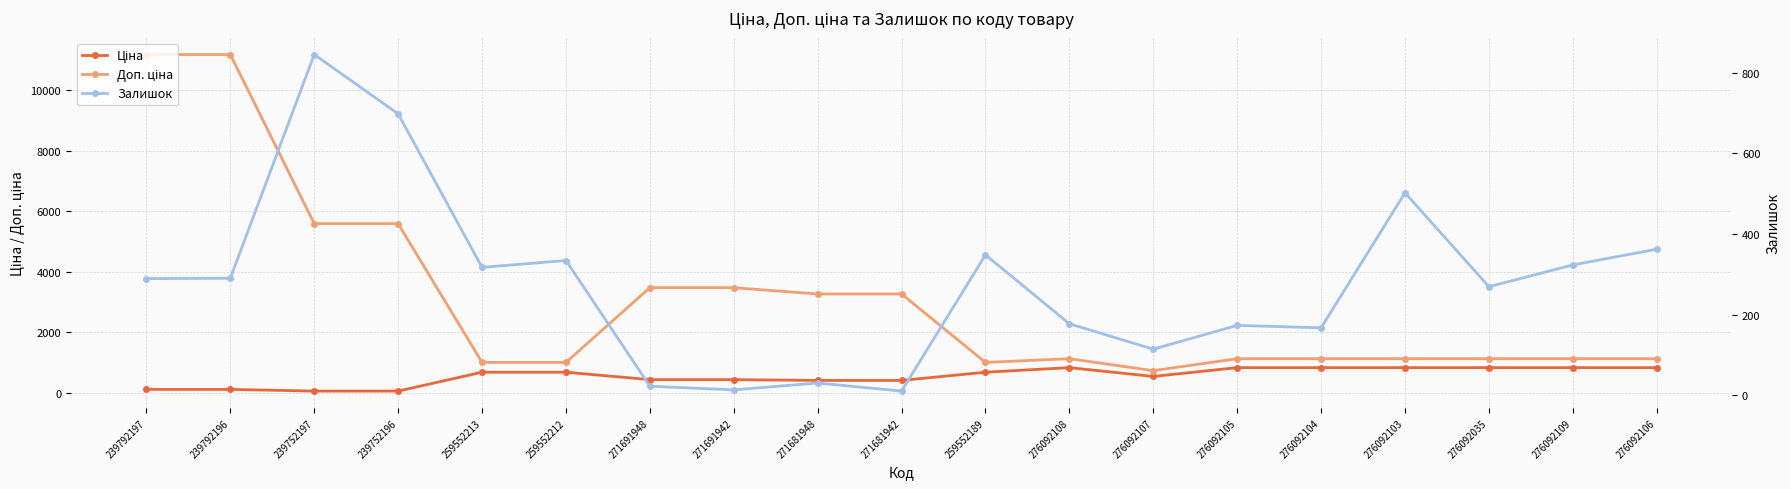

What is the maximum value shown in the chart?

11182.0